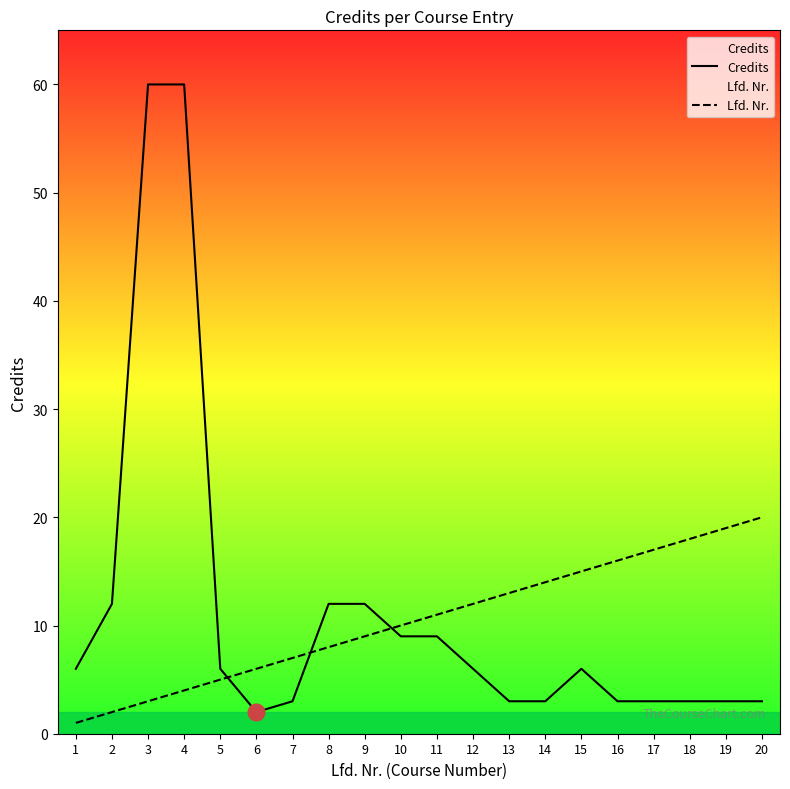

Where does the Credits series first go above 6?

2